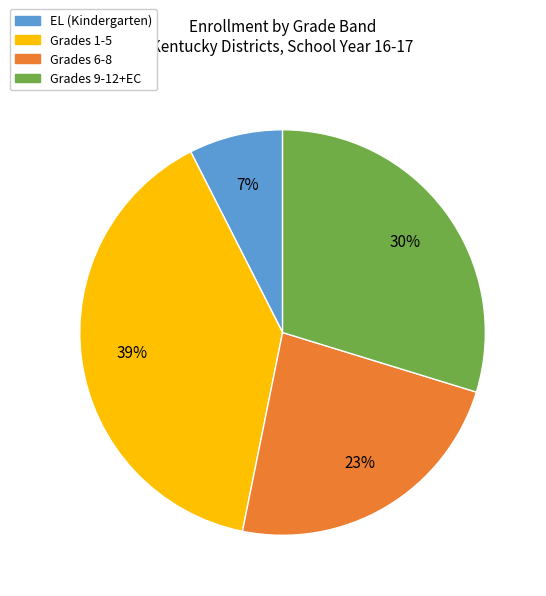

Is there a majority slice in this chart?

No